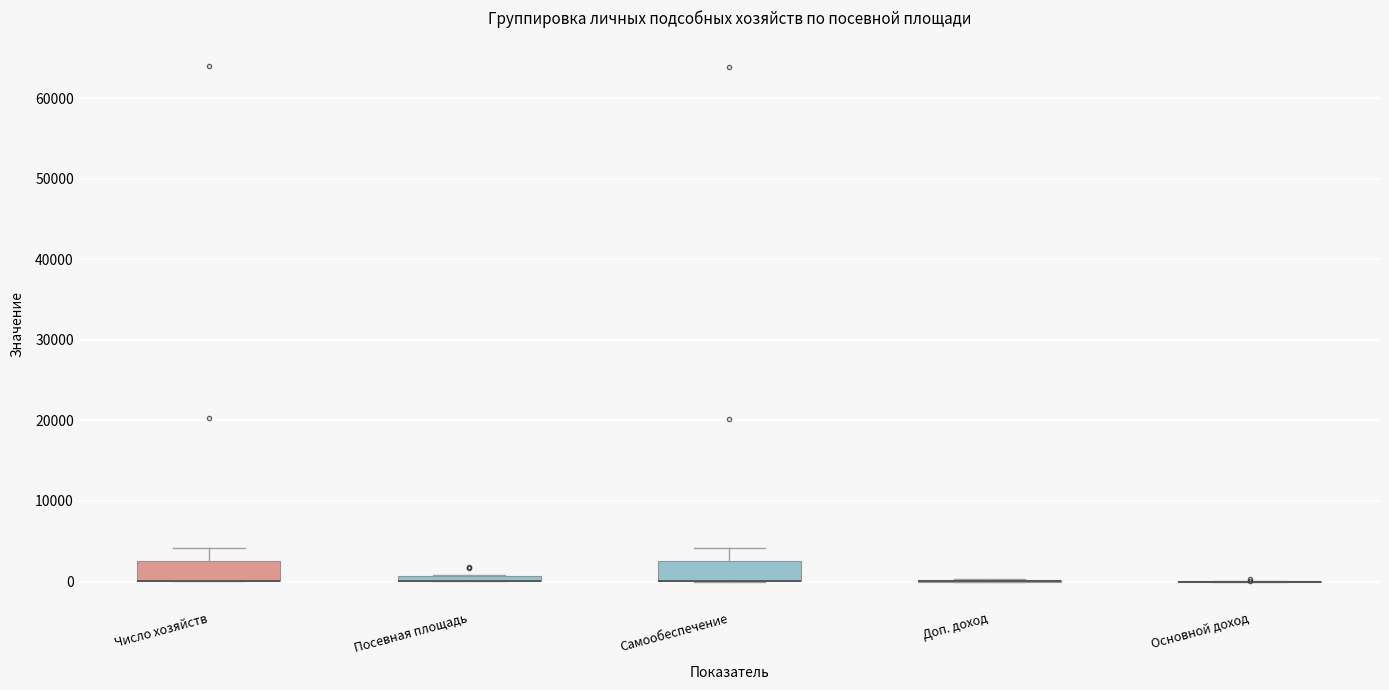

Where is the lower edge of the box for Посевная площадь on the y-axis? The values are not printed on the chart, so give them approximately, as read against the axis.

0